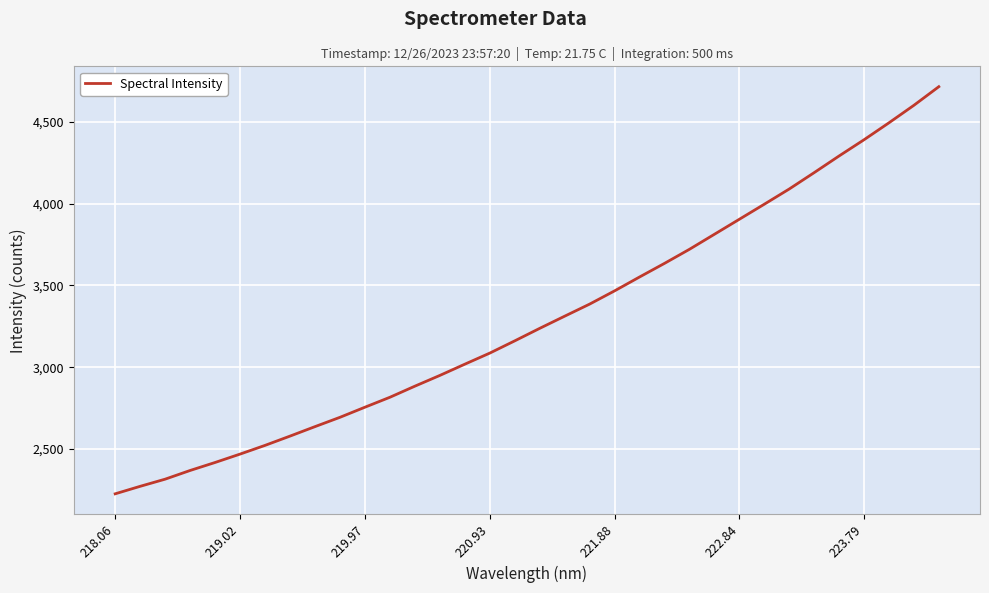

What is the smallest value displayed?

2226.7